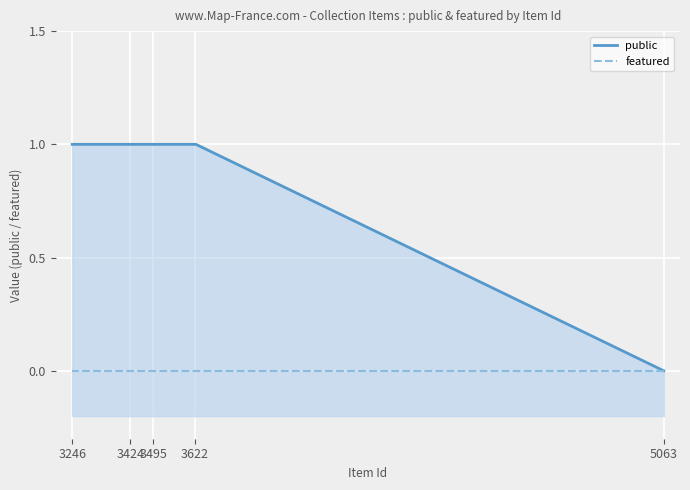

What are all the series names shown in the legend?

public, featured